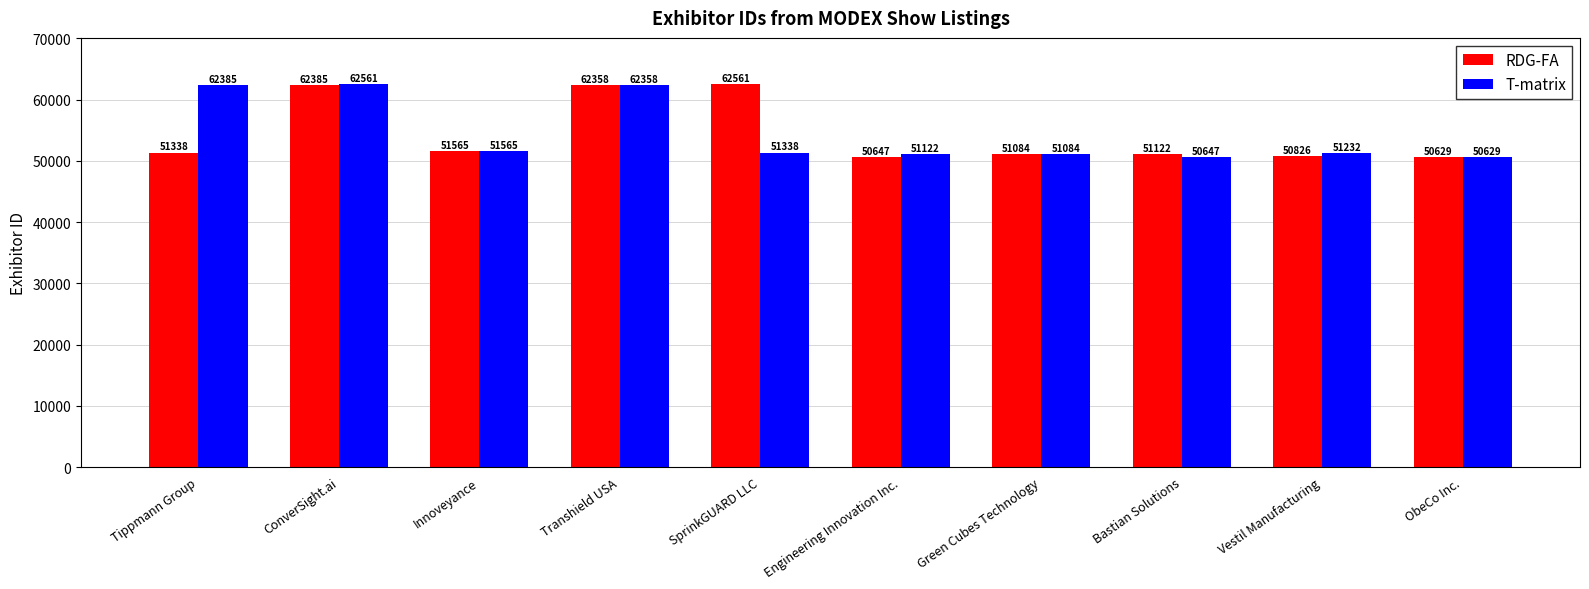

True or false: RDG-FA has a value of 34772 at ConverSight.ai.

False